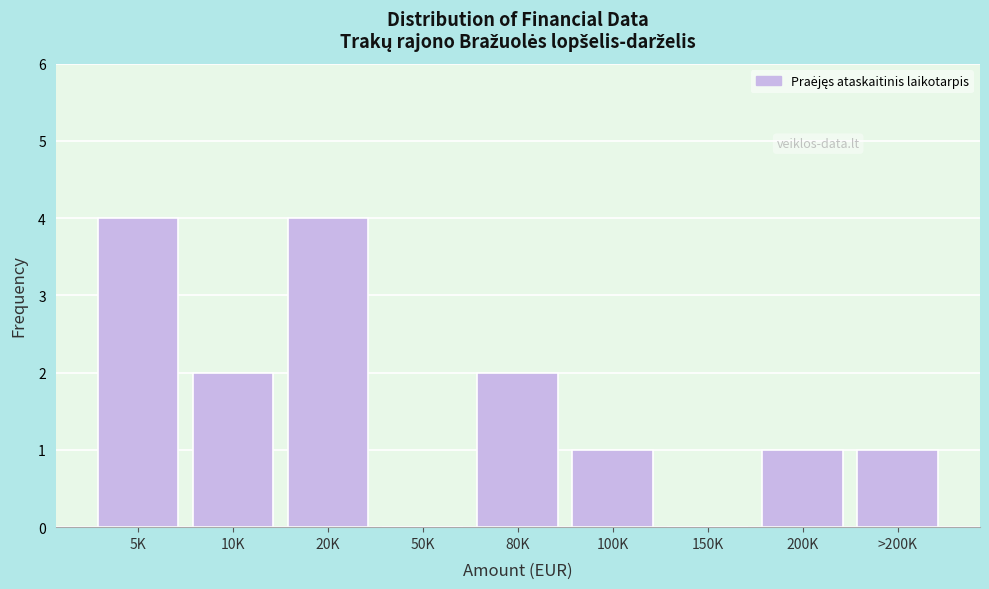

Reading left to right, what are all the values shown in this chart?

5K=4	10K=2	20K=4	50K=0	80K=2	100K=1	150K=0	200K=1	>200K=1